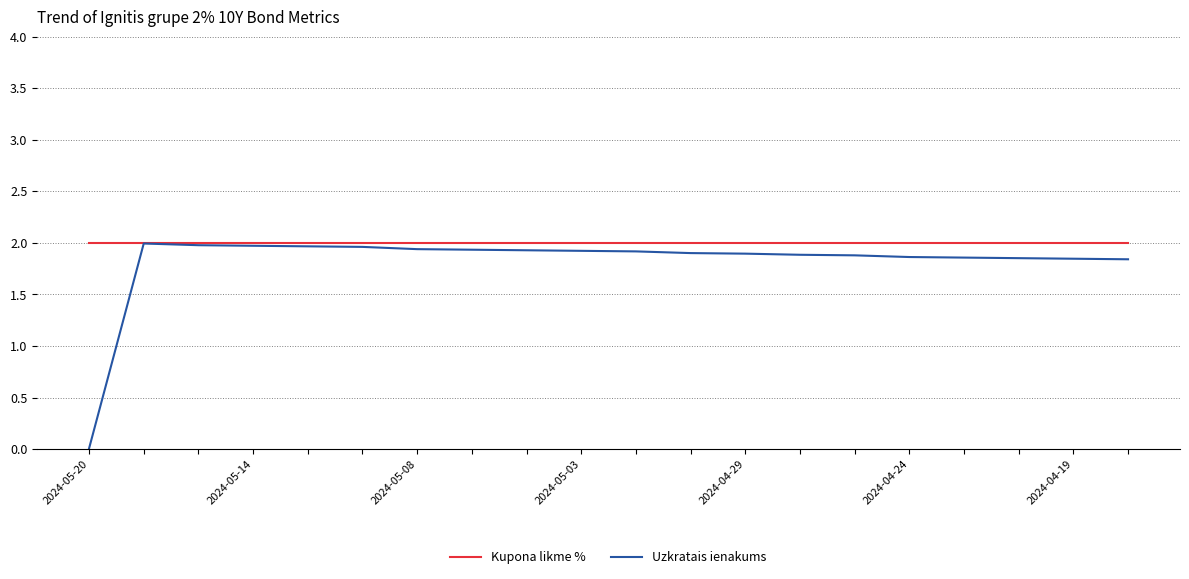

Which series has the largest total across all categories?

Kupona likme %